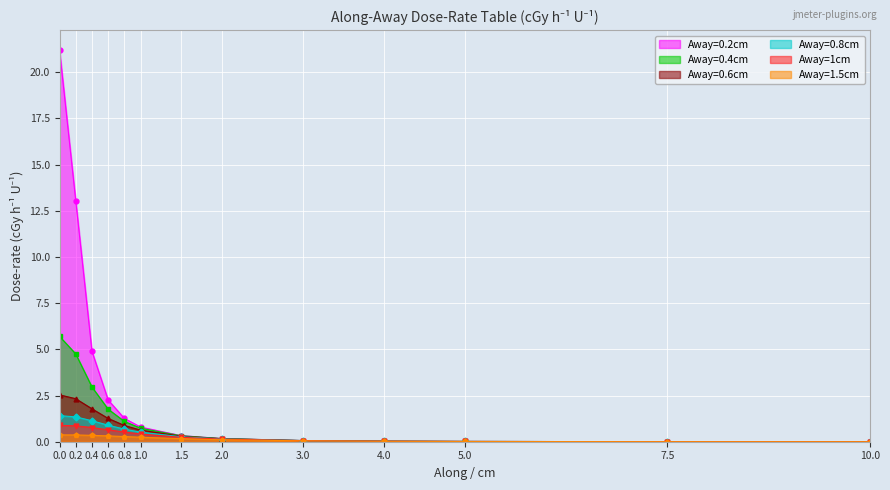

What is the difference between the maximum and second lowest values in the Away=0.4cm series?

5.7